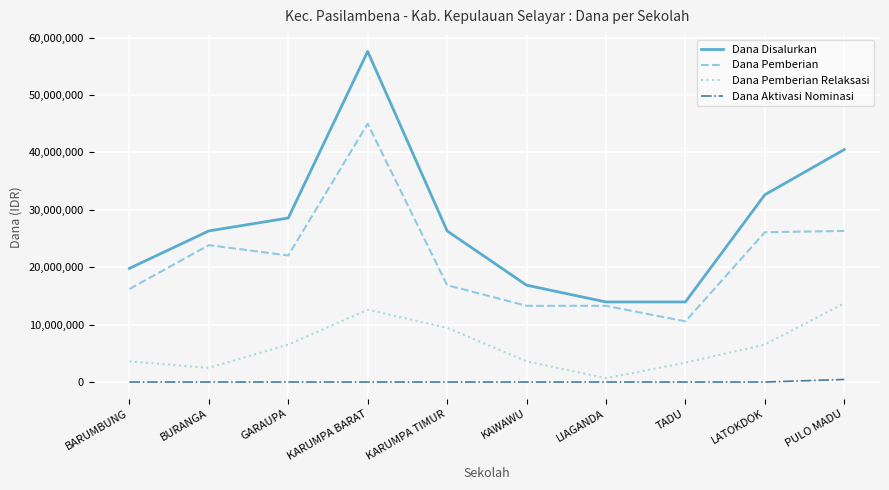

What is the maximum value shown in the chart?

57600000